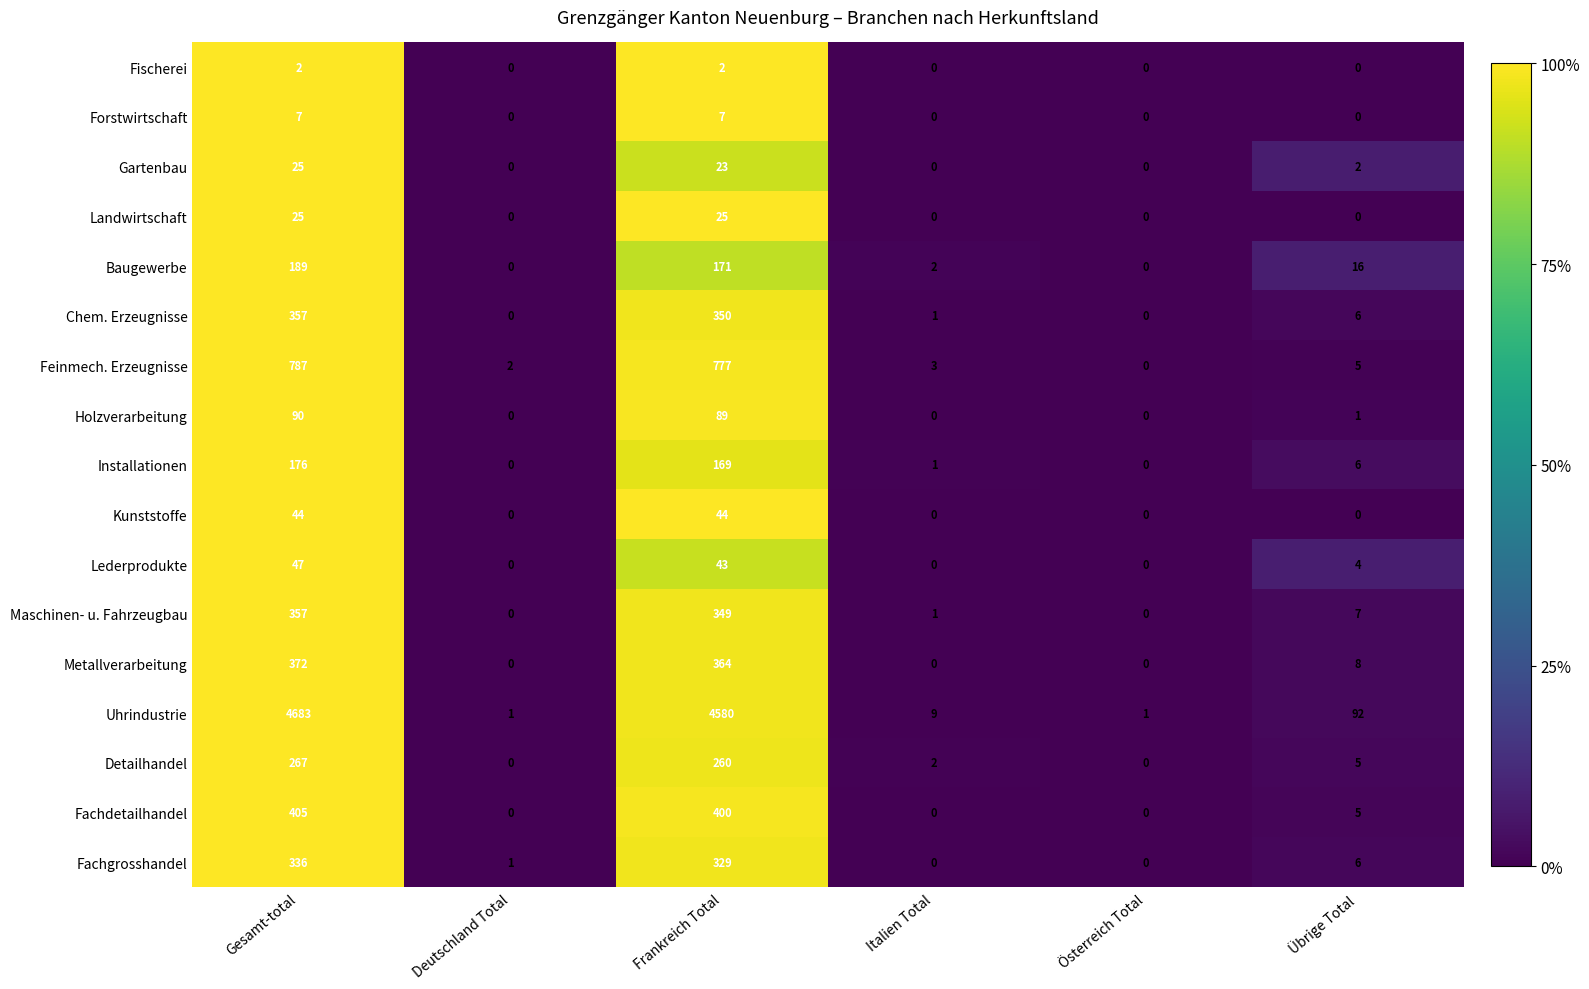

What is the difference between the maximum and second lowest values in the Gartenbau series?

25